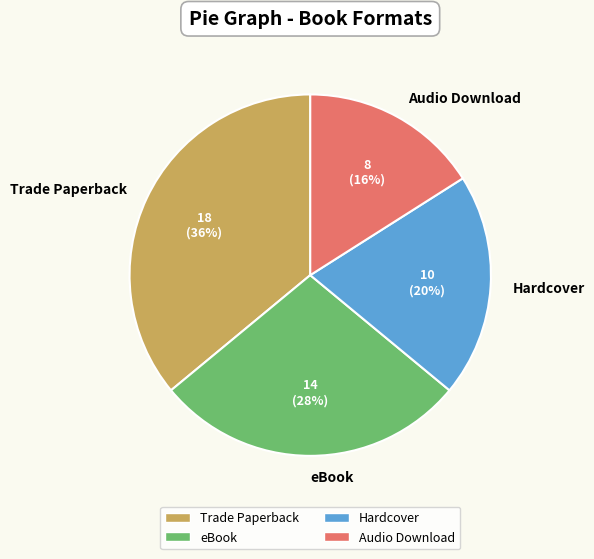

What is the largest slice in the pie chart?

Trade Paperback